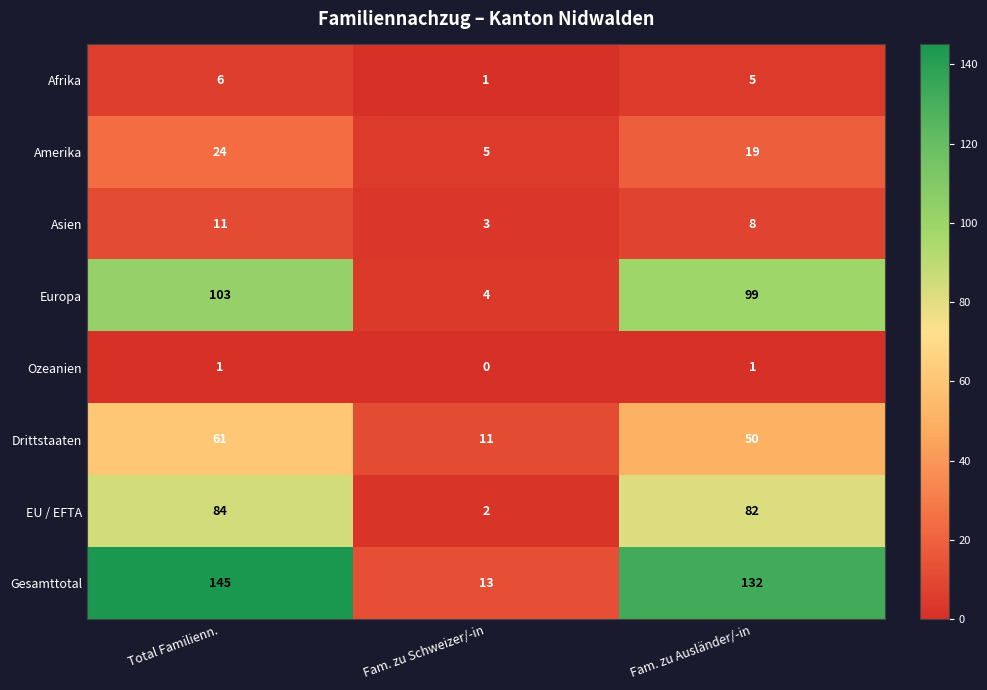

What is the sum of all Asien values?

22